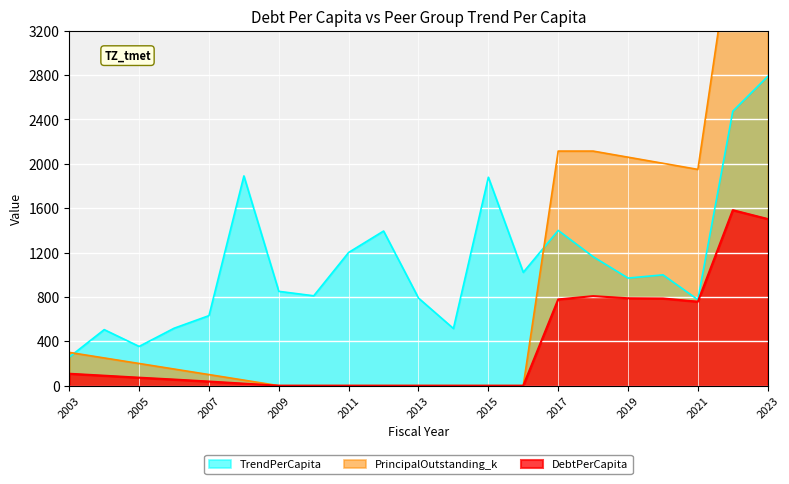

True or false: TrendPerCapita has more than 1 interior local peaks.

True